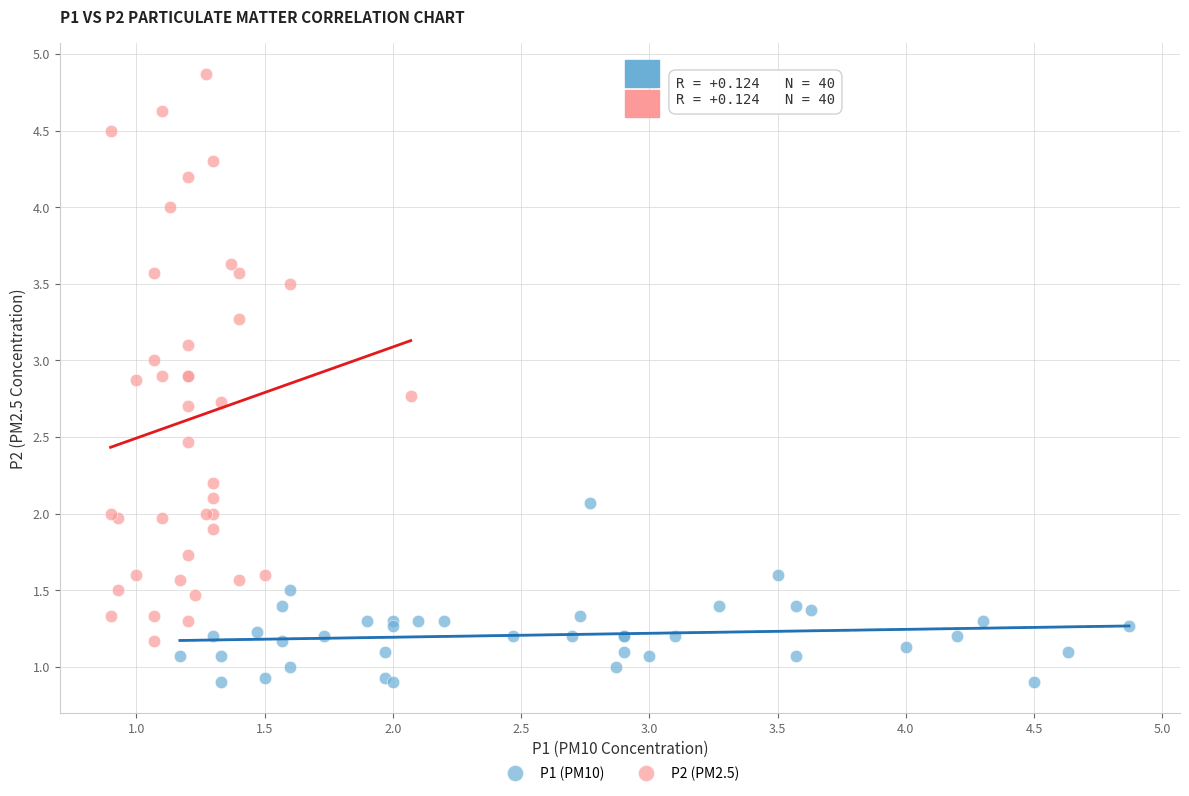

Which series reaches the minimum Y coordinate?

P1 (PM10)